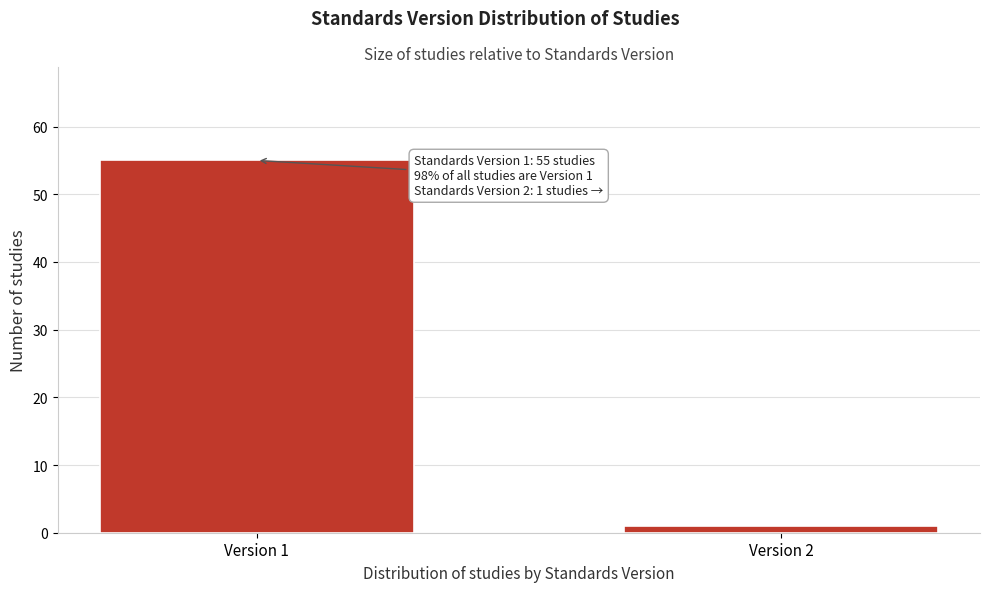

Reading left to right, what are all the values shown in this chart?

Version 1=55	Version 2=1